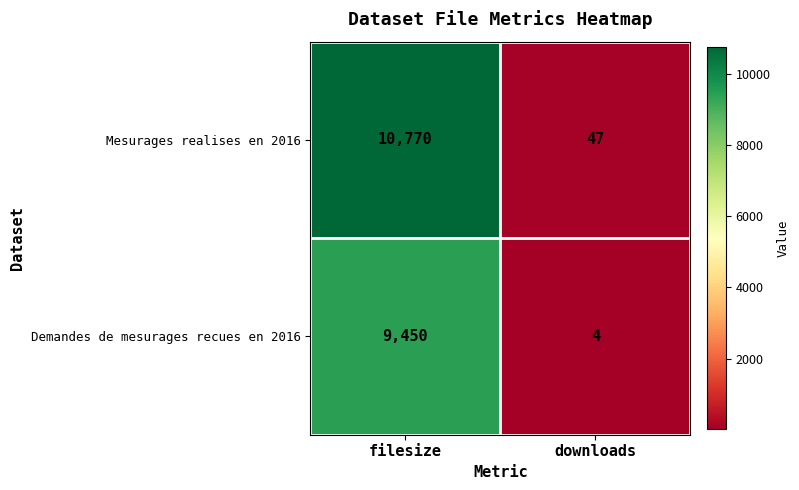

At which category is the sum across all series the highest?

filesize